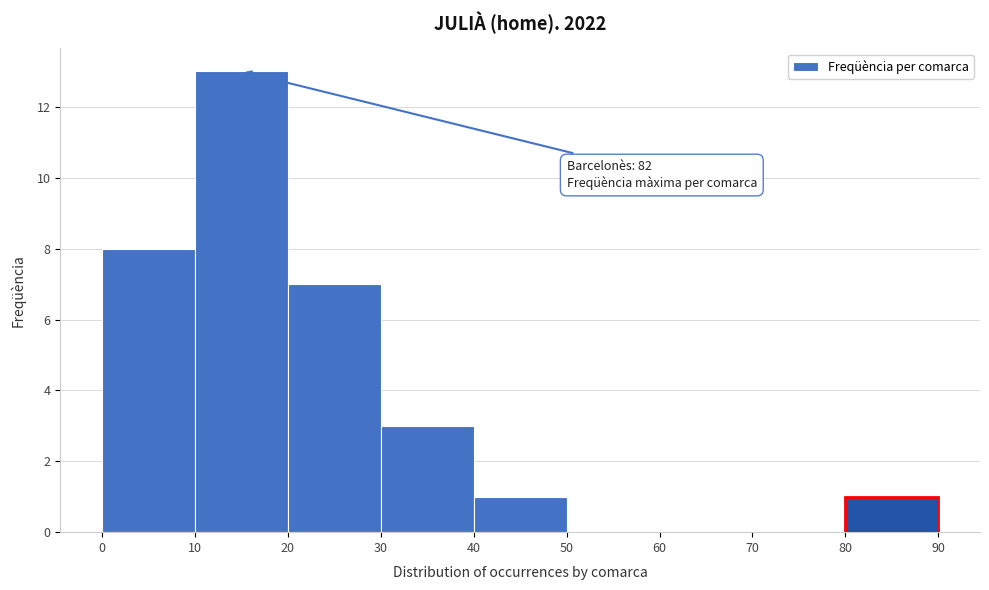

Which range on the x-axis has the tallest bar?

10 to 20